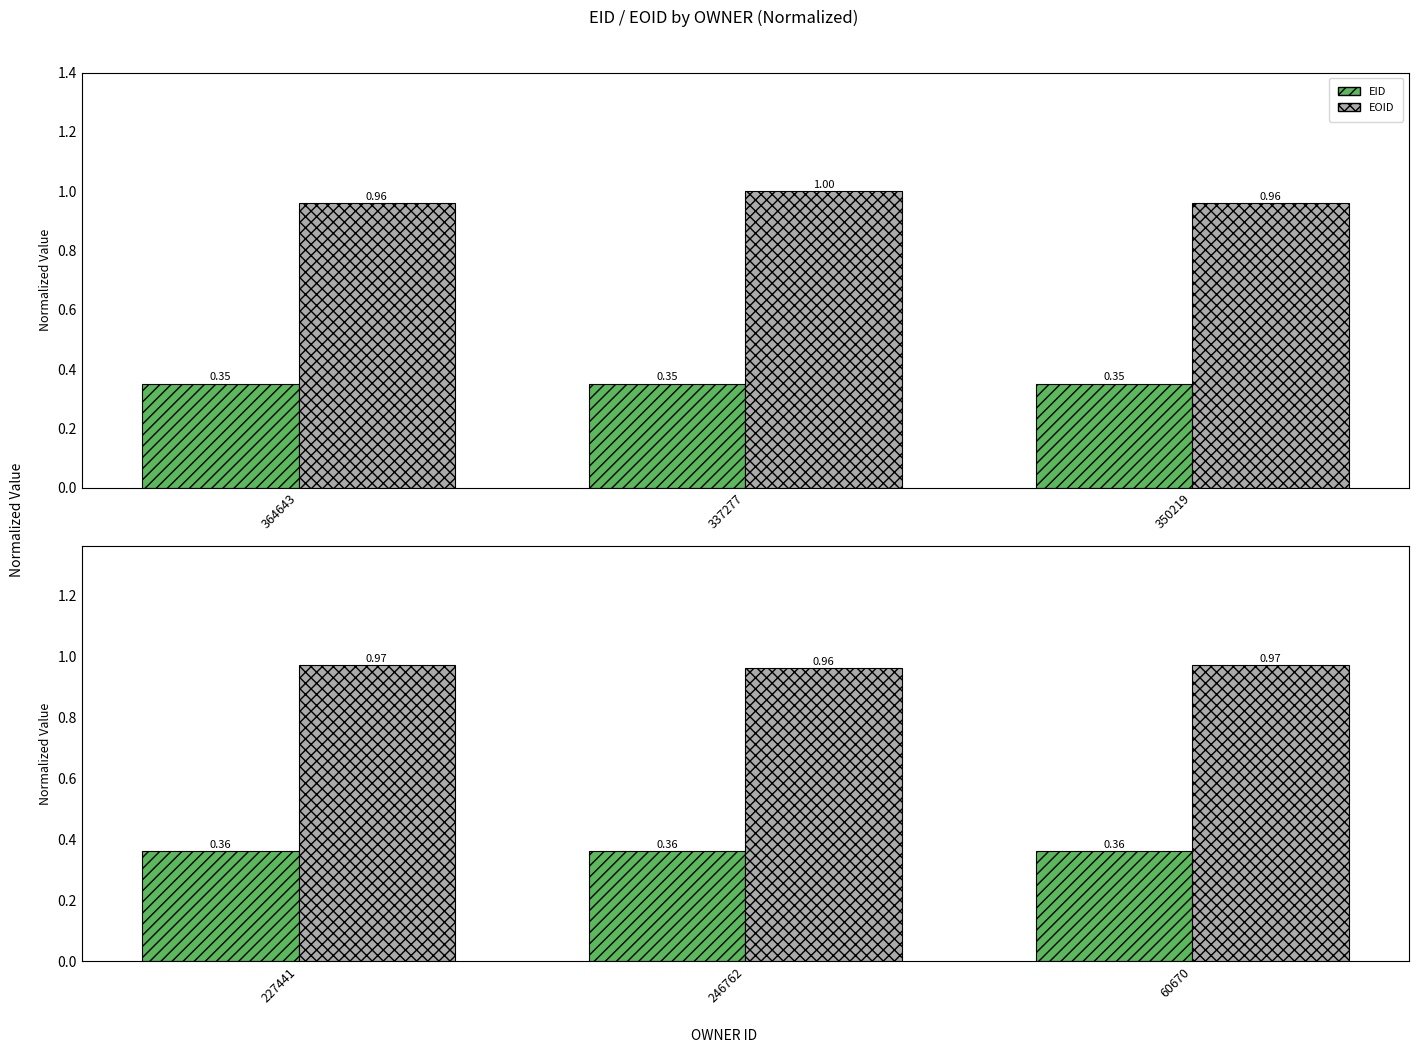

What value does the EID series have at 60670?

0.4